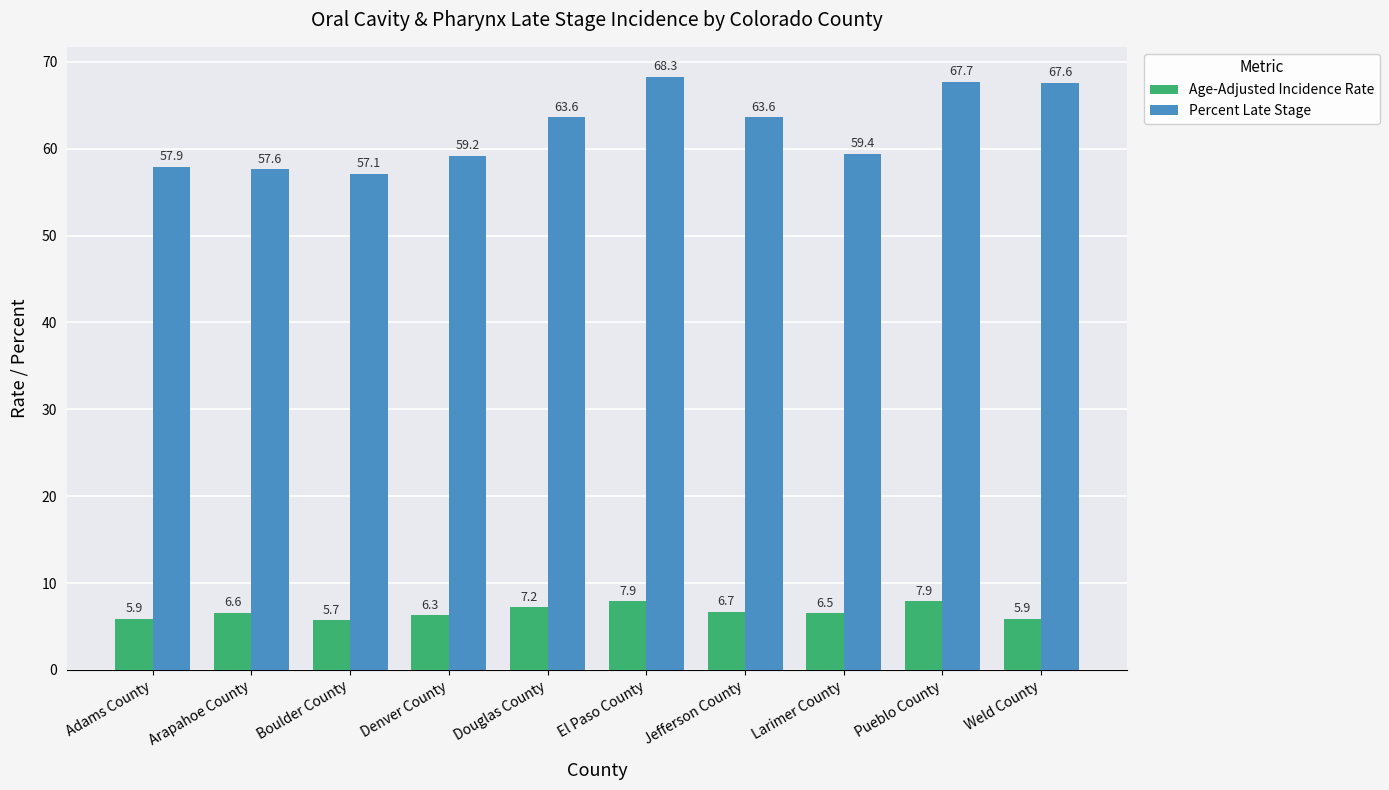

What value does the Percent Late Stage series have at Arapahoe County?

57.6